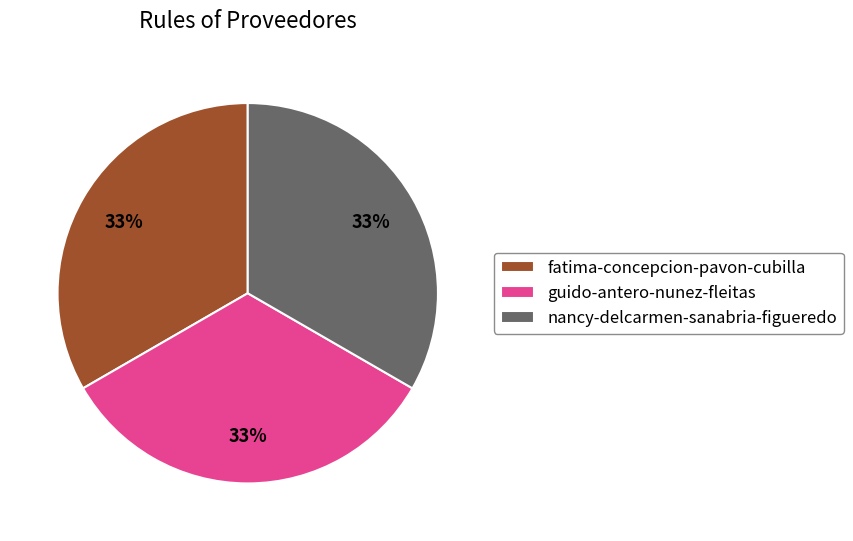

Approximately how many times larger is the value at guido-antero-nunez-fleitas compared to nancy-delcarmen-sanabria-figueredo?

1.0